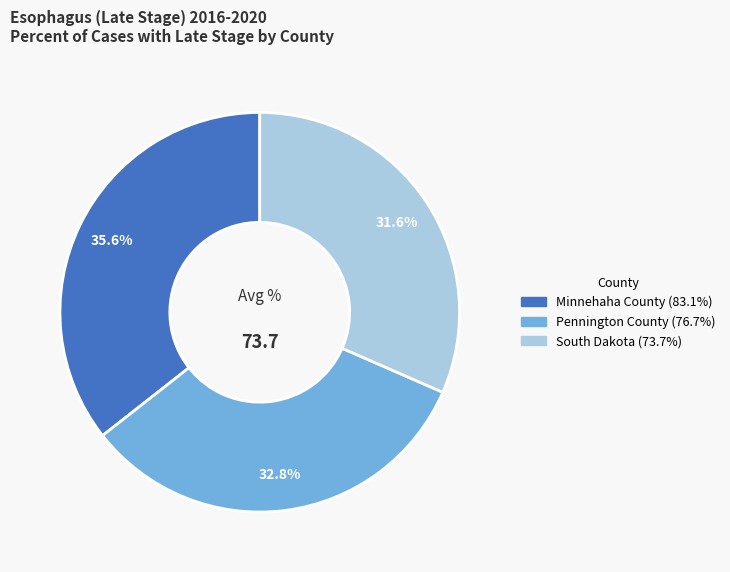

Combined, do South Dakota and Pennington County account for over 50%?

Yes